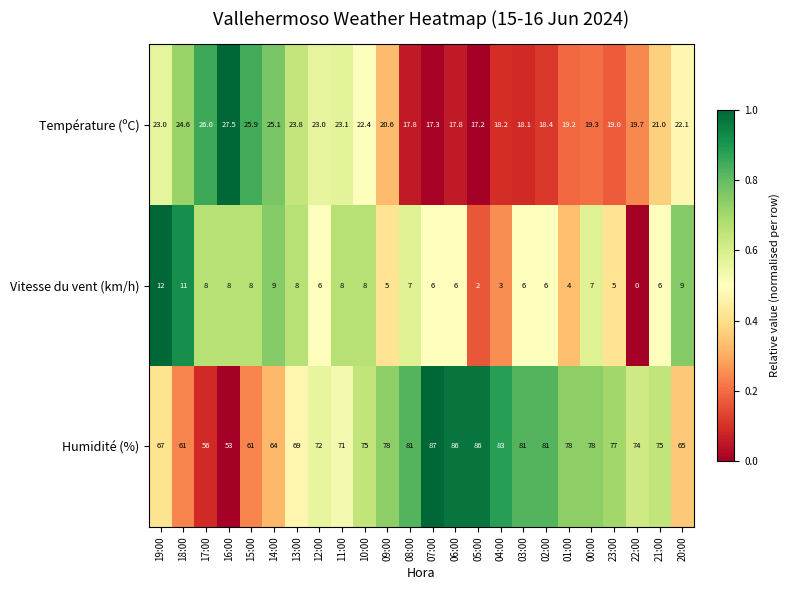

List the series in order of their peak value, lowest first.

Vitesse du vent (km/h), Température (ºC), Humidité (%)